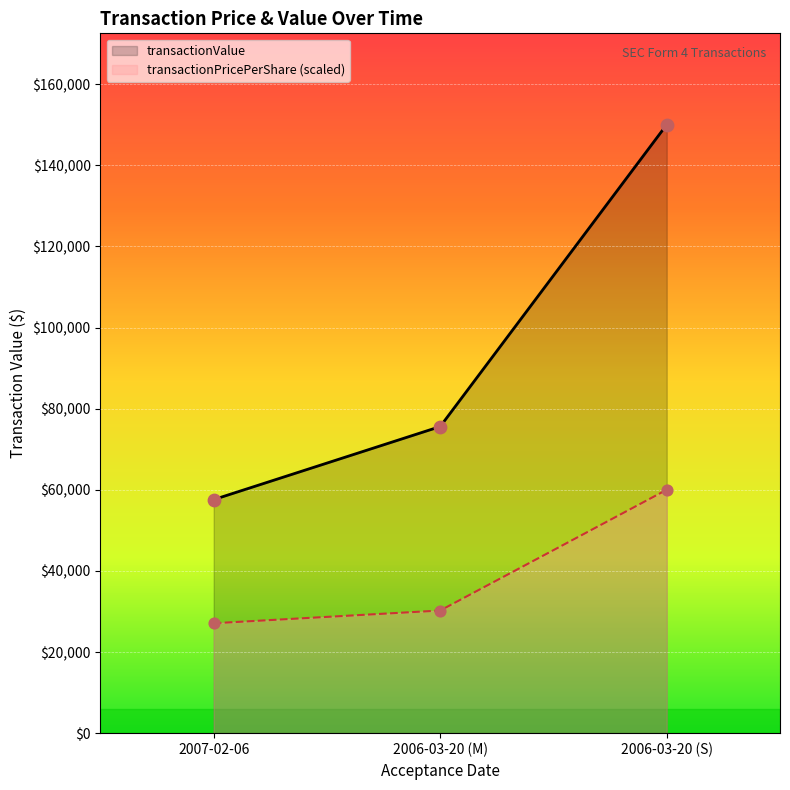

Which series reaches the minimum Y coordinate?

transactionPricePerShare (scaled)